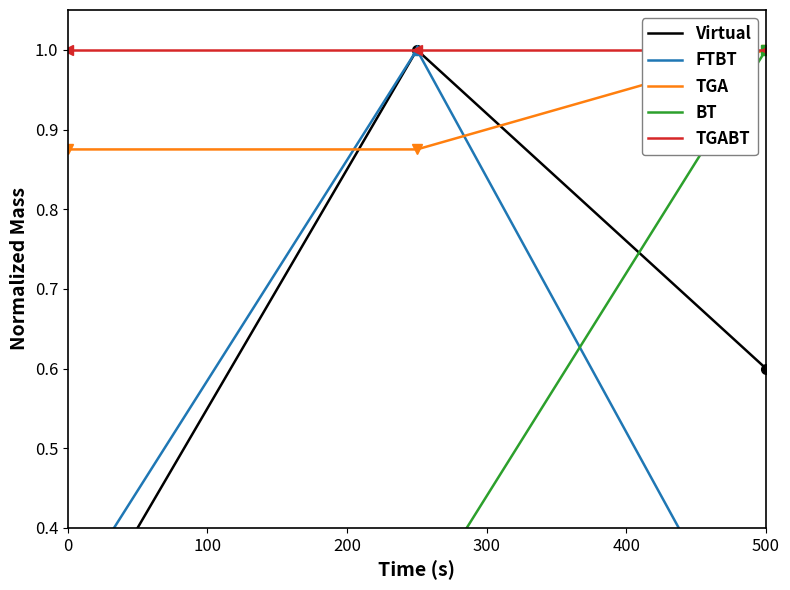

What is the maximum value for BT?

1.0